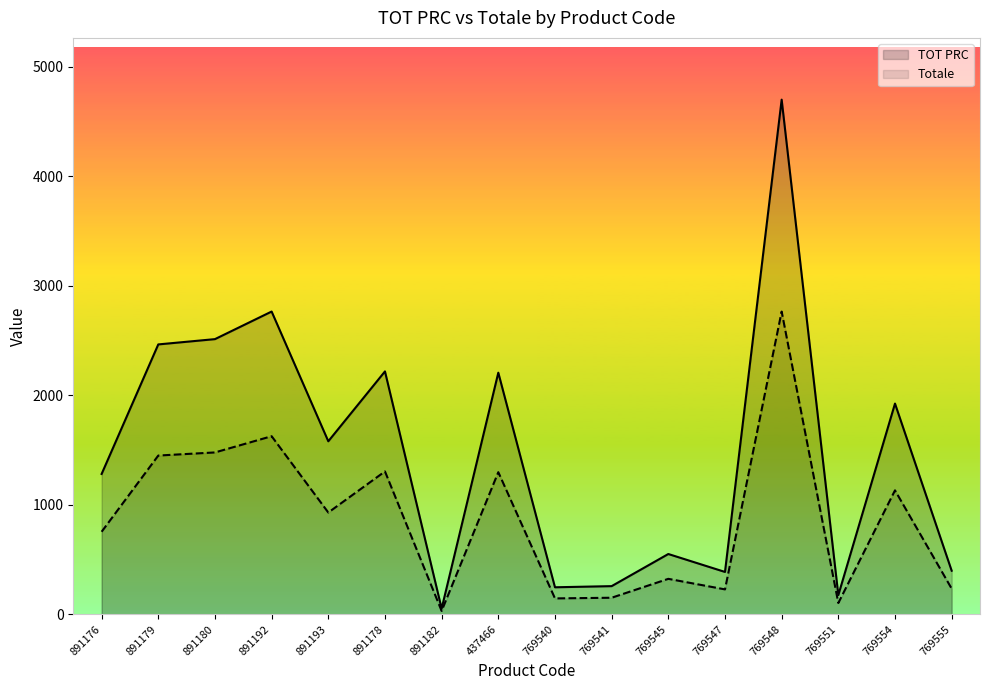

The value of Totale at 769545 is 323.9. True or false?

True